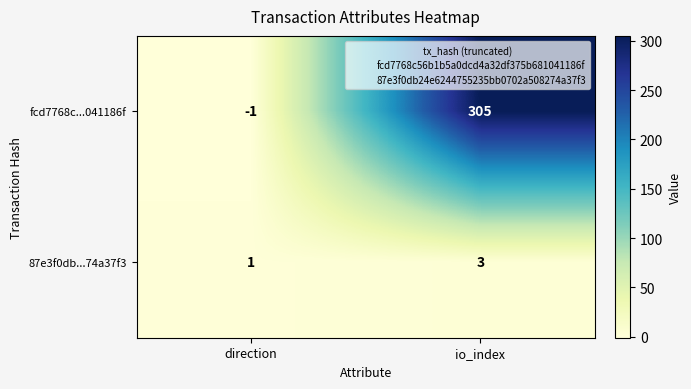

Reading left to right, transcribe all the data shown in this chart.

fcd7768c...041186f: -1	305
87e3f0db...74a37f3: 1	3